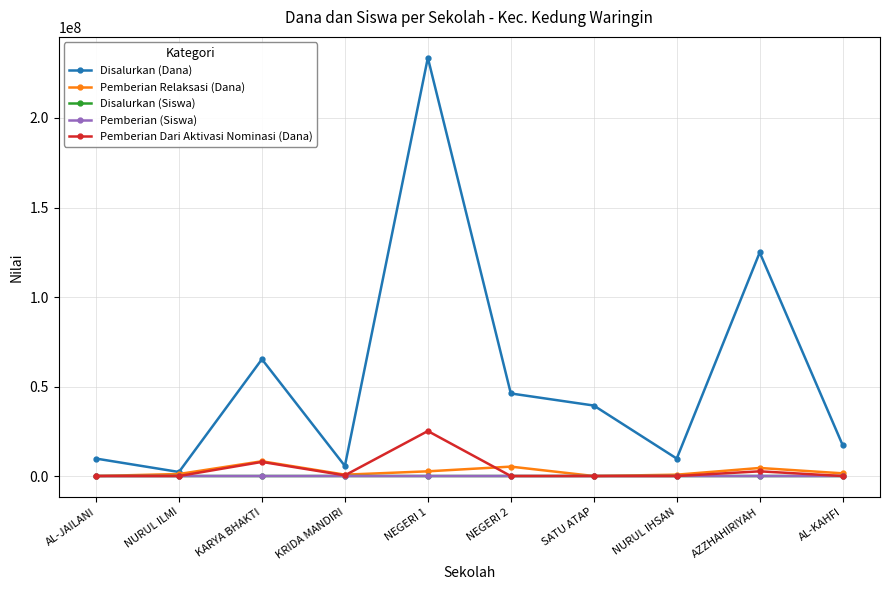

What is the sum of the Disalurkan (Siswa) values at NEGERI 1 and KARYA BHAKTI?

488